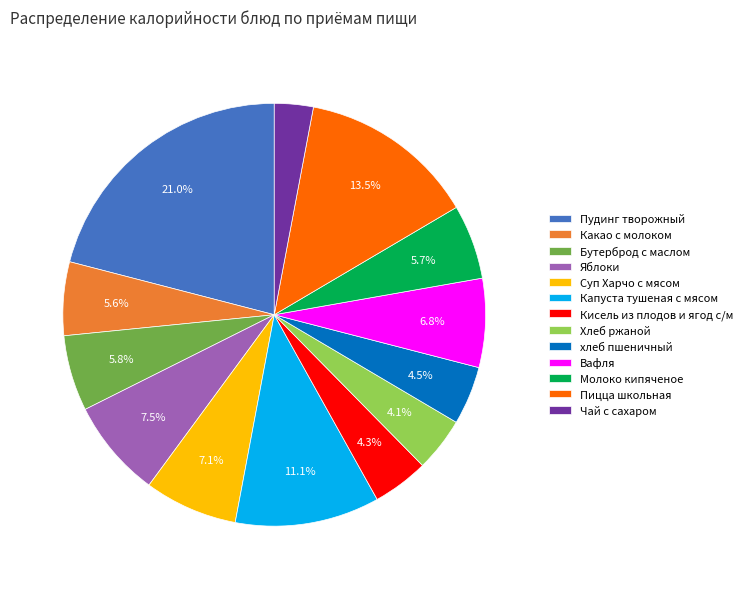

To the nearest percent, what is the combined percentage of Пудинг творожный and Капуста тушеная с мясом?

32%